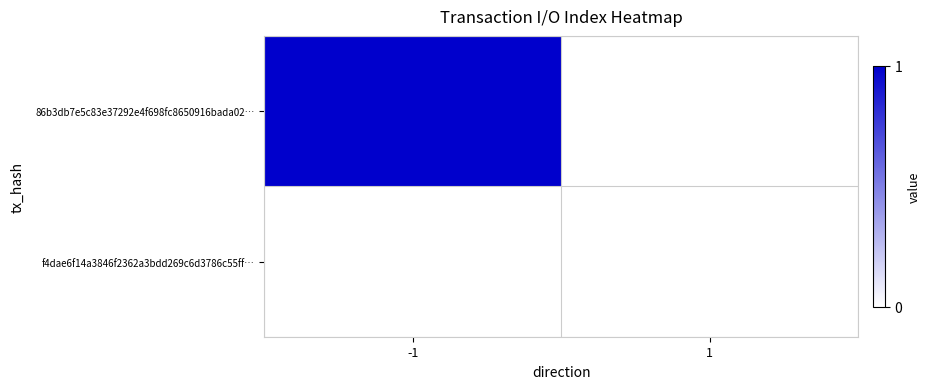

At which category is the sum across all series the highest?

-1